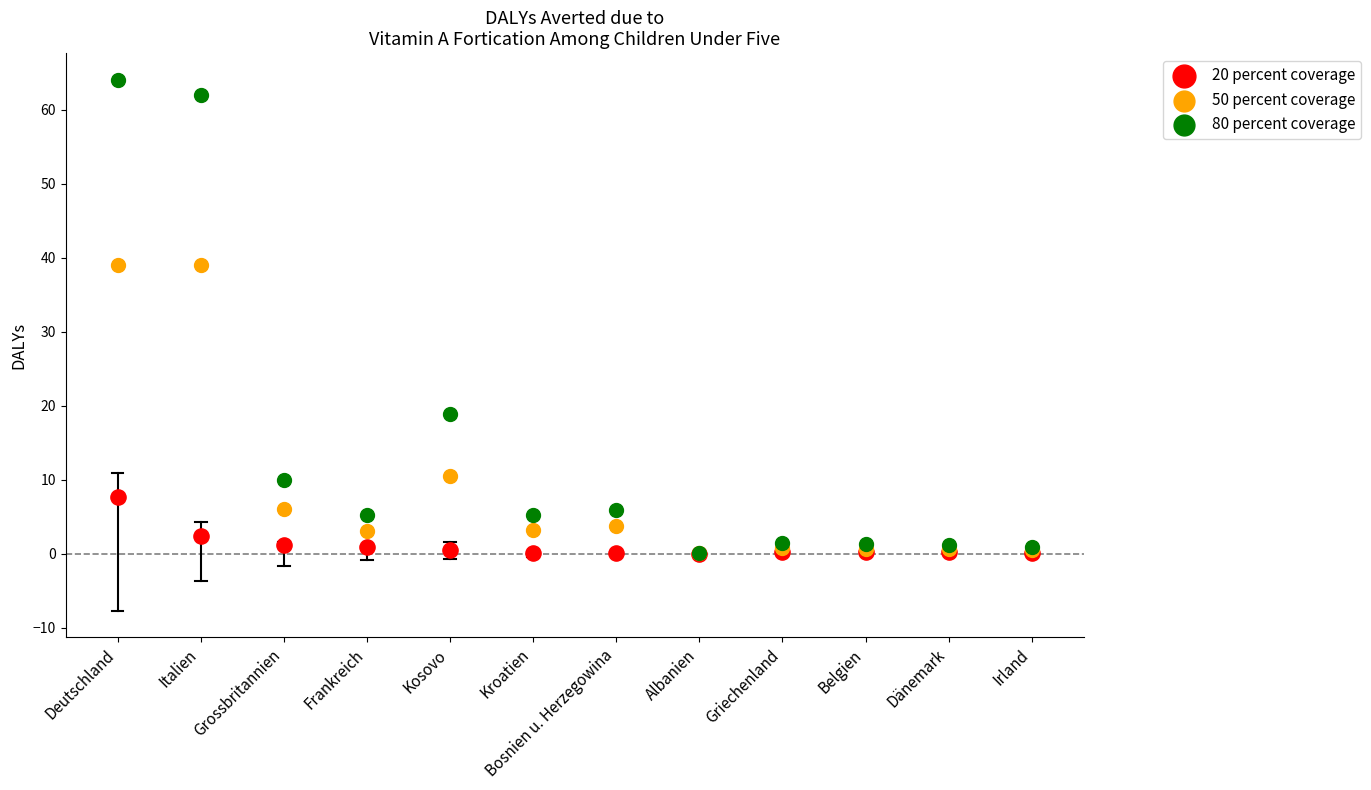

What are all the series names shown in the legend?

20 percent coverage, 50 percent coverage, 80 percent coverage